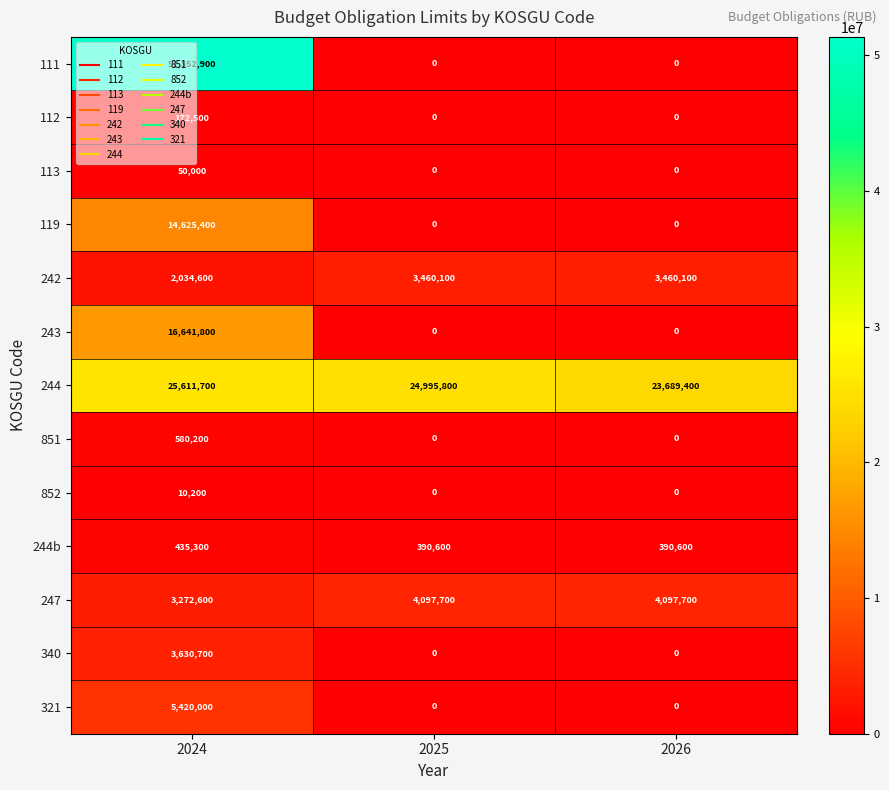

How many data points in 852 are above 0?

1